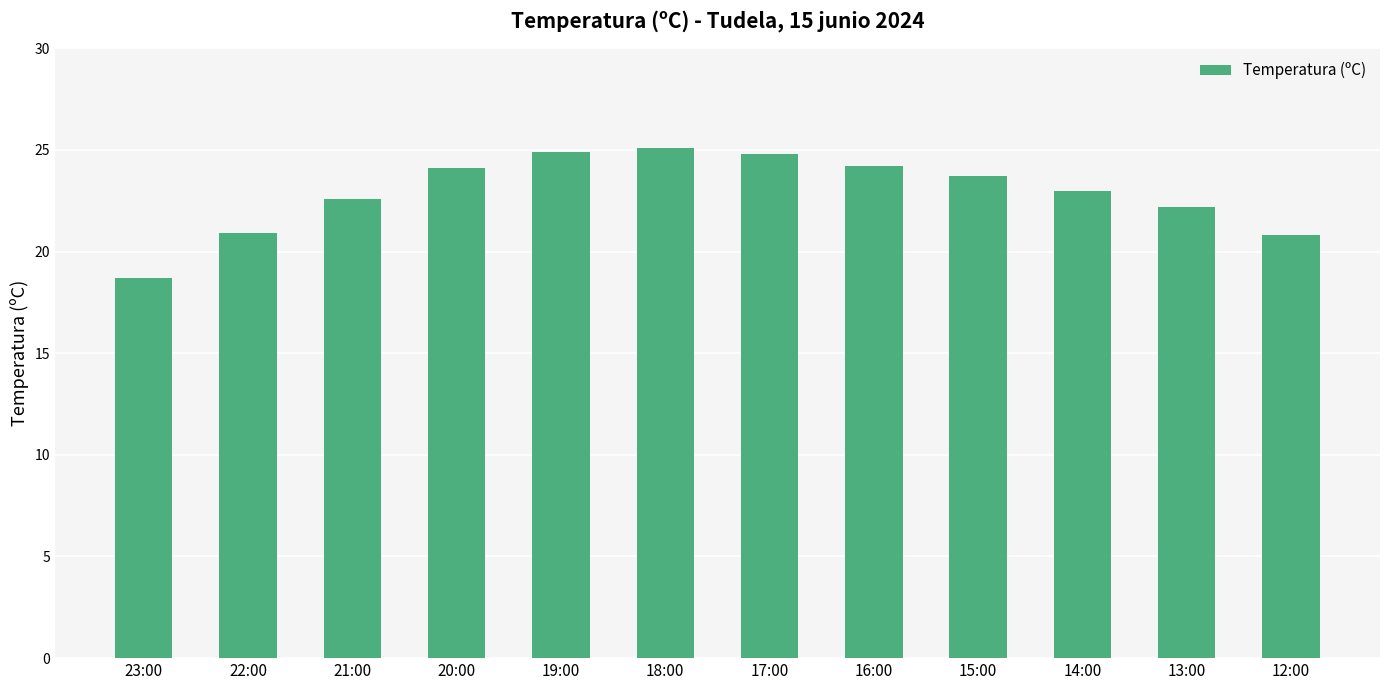

What is the approximate value at 22:00?

20.9